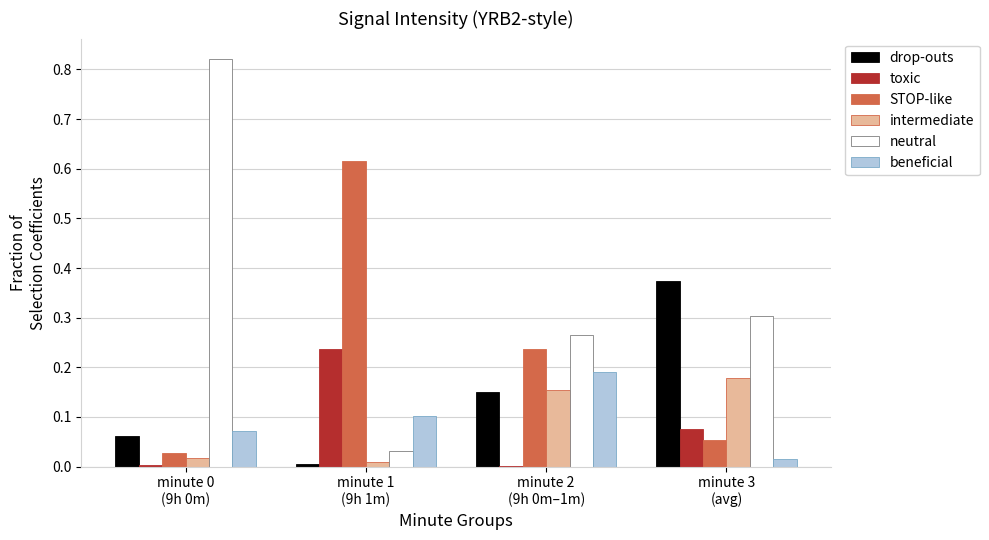

Which series has the largest total across all categories?

neutral